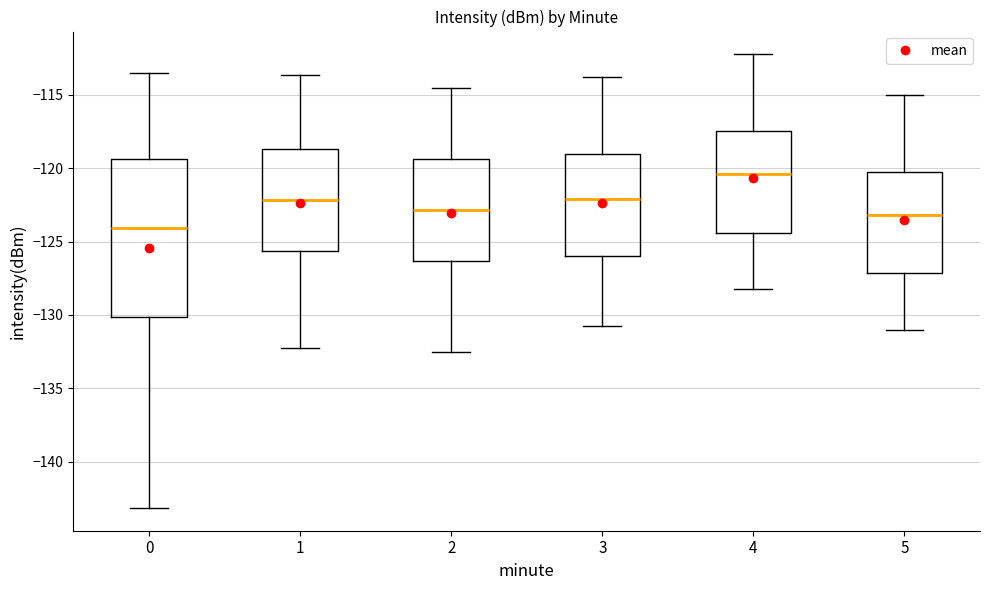

Reading left to right, read every box against the y-axis: the position of its median line, the range the box covers, and the ends of its whiskers. The values are not printed on the chart, so give them approximately, as read against the axis.

0: median -124.0, box -130.0 to -119.5, whiskers -143.0 to -113.5
1: median -122.0, box -125.5 to -118.5, whiskers -132.0 to -113.5
2: median -123.0, box -126.5 to -119.5, whiskers -132.5 to -114.5
3: median -122.0, box -126.0 to -119.0, whiskers -131.0 to -114.0
4: median -120.5, box -124.5 to -117.5, whiskers -128.0 to -112.0
5: median -123.0, box -127.0 to -120.5, whiskers -131.0 to -115.0